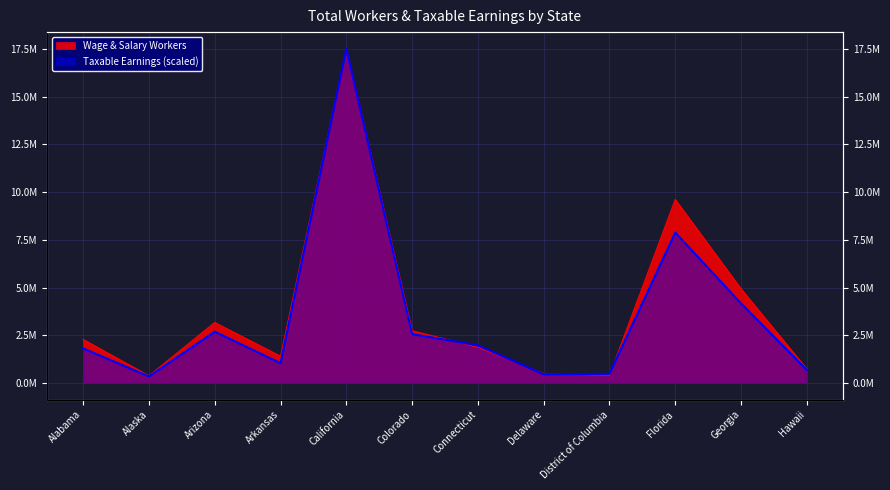

At which category does the chart reach its peak across all series?

California